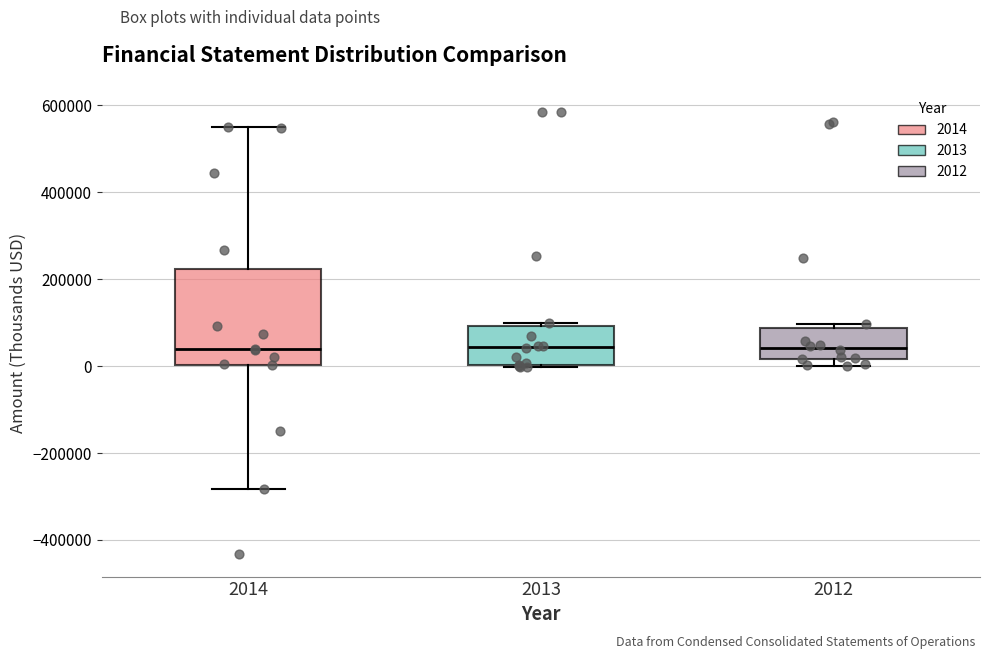

Where is the upper edge of the box at x = 2013 on the y-axis? The values are not printed on the chart, so give them approximately, as read against the axis.

100000